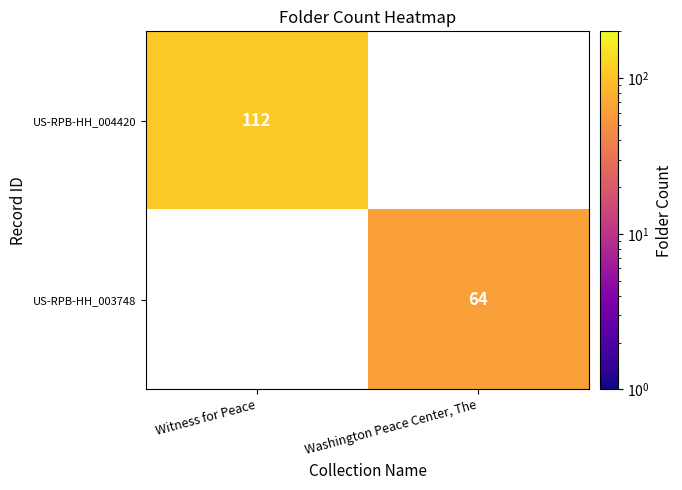

Is the value of US-RPB-HH_003748 at Washington Peace Center, The greater than the value of US-RPB-HH_004420 at Witness for Peace?

No